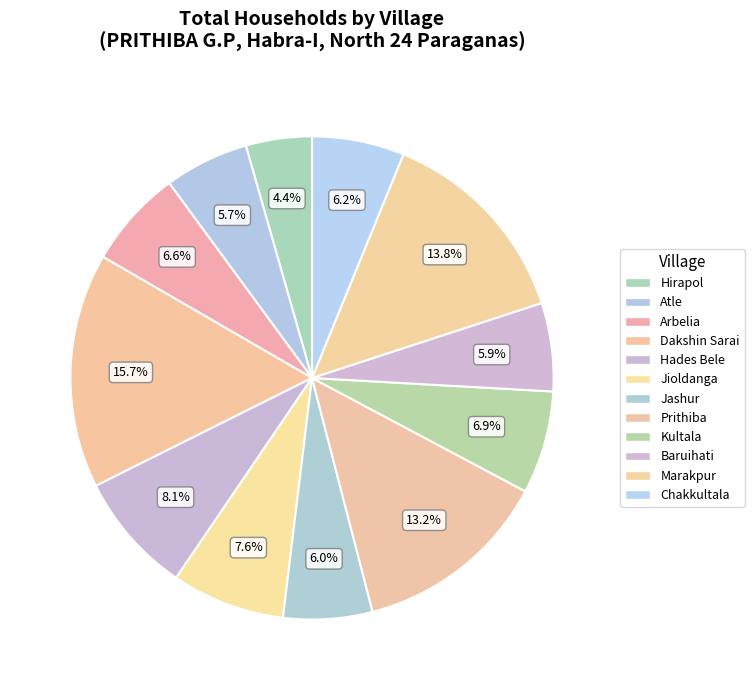

How many segments does this pie chart have?

12